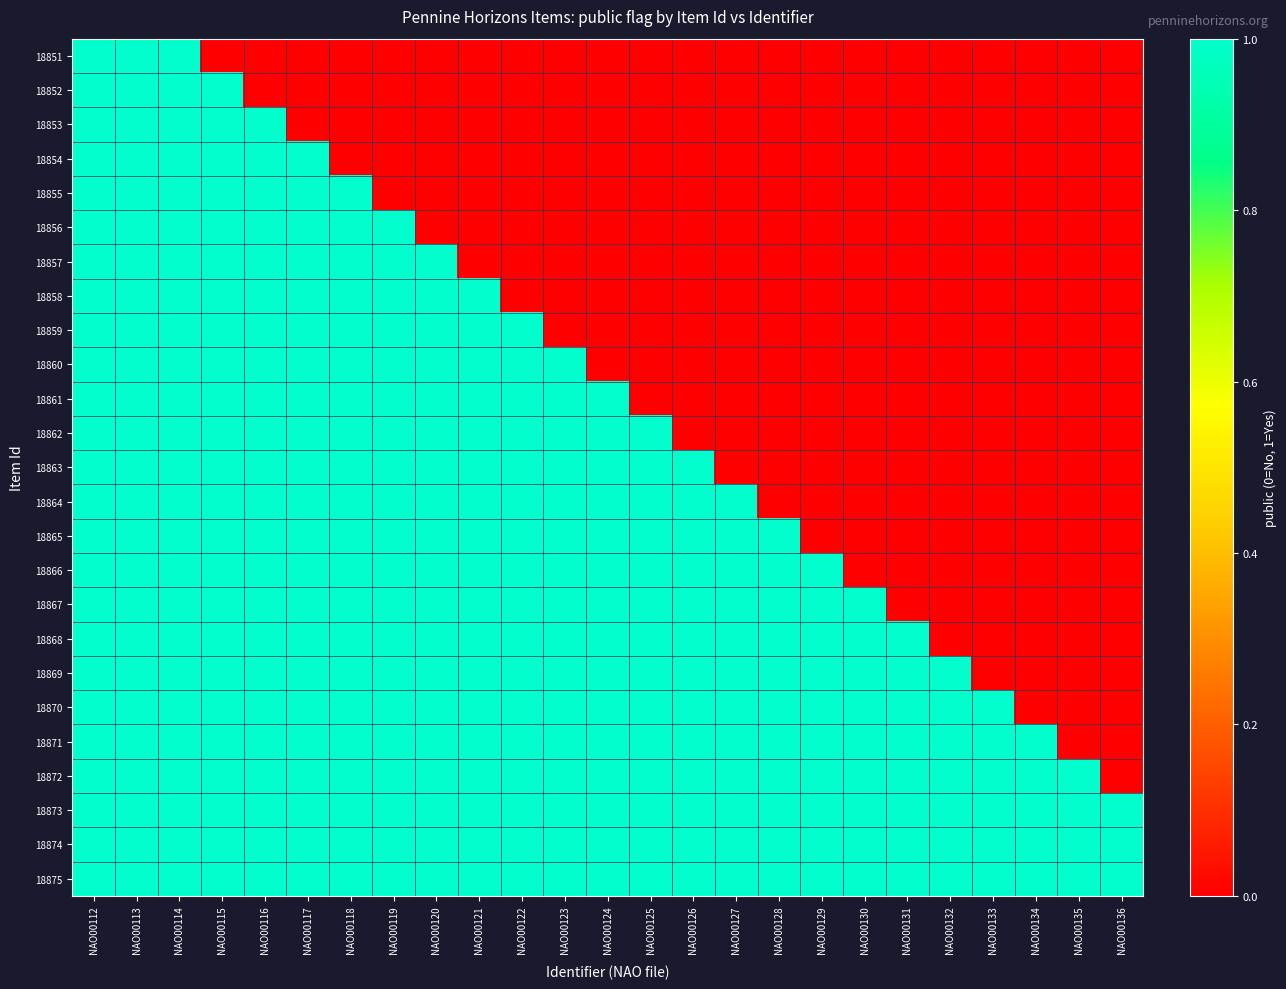

What is the greatest value displayed?

1